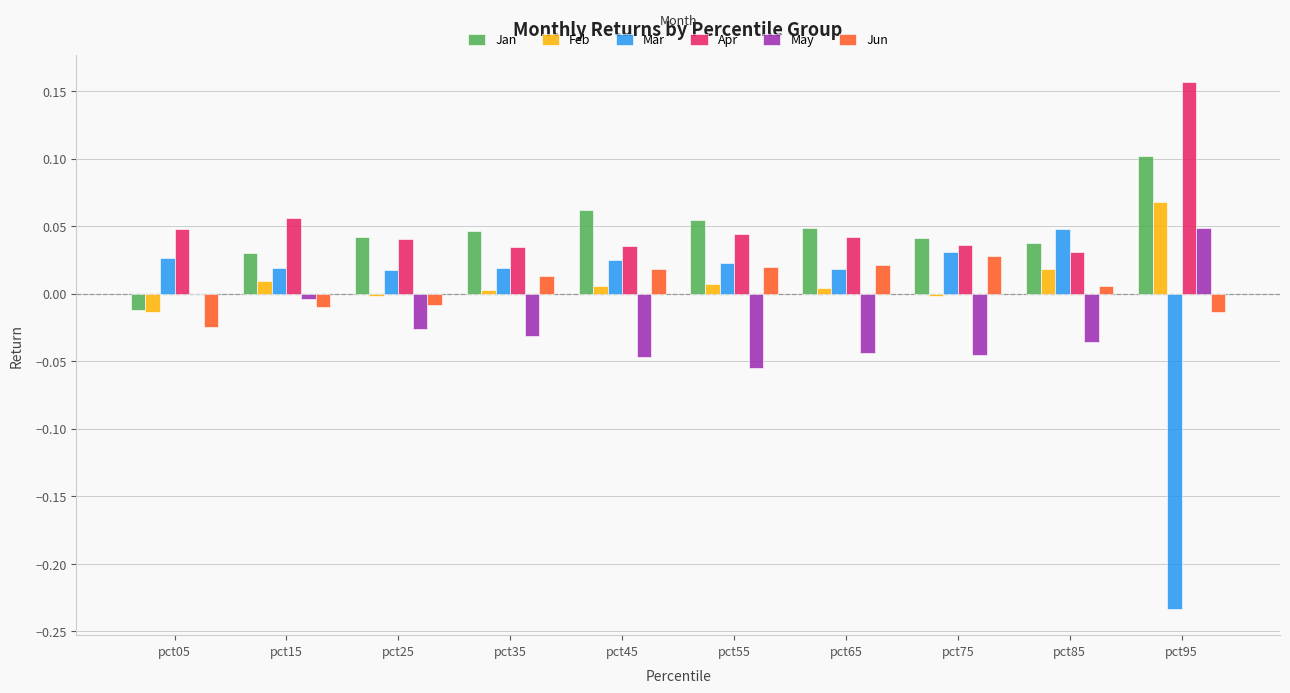

Is the value of Jun at pct05 greater than the value of May at pct75?

Yes